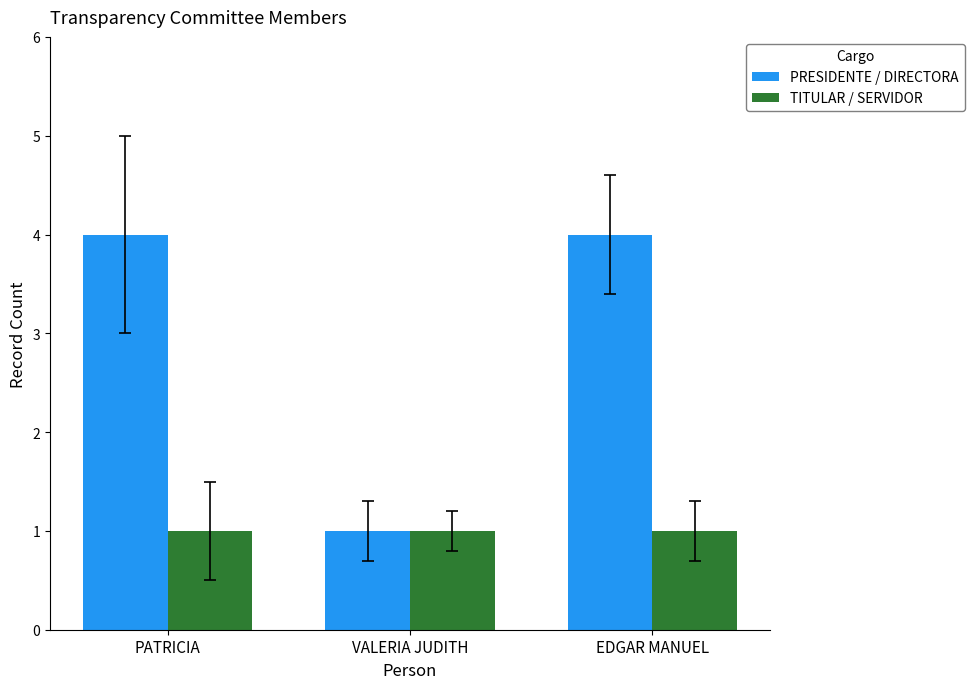

List the series in order of their peak value, lowest first.

TITULAR / SERVIDOR, PRESIDENTE / DIRECTORA